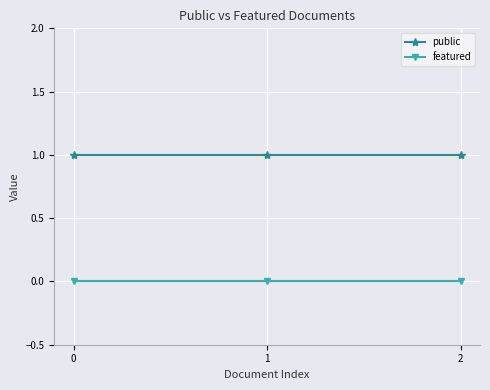

The public series shows 2 at 0. True or false?

False